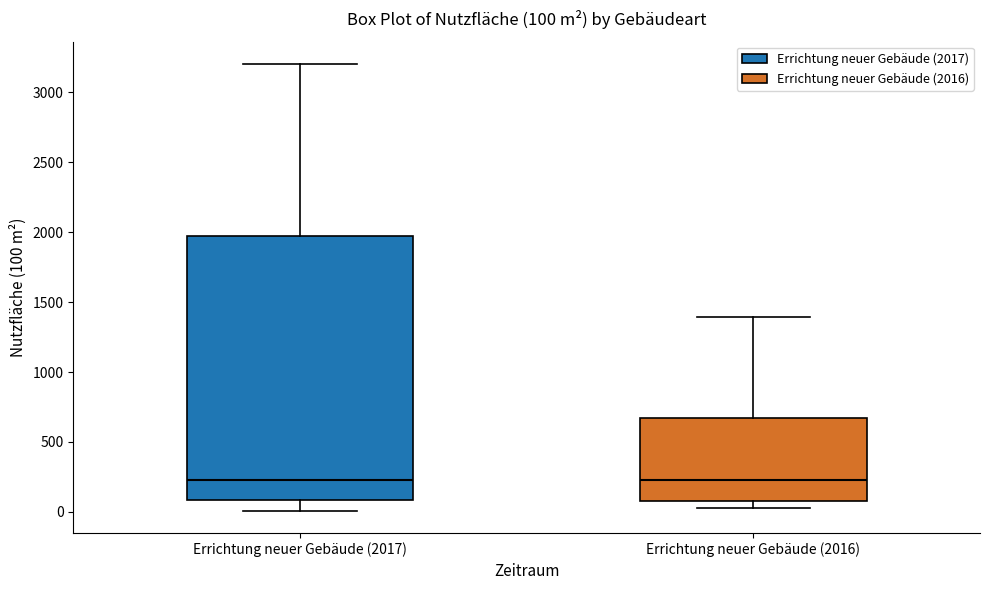

Comparing the boxes themselves (not the whiskers), which one is the tallest?

Errichtung neuer Gebäude (2017)